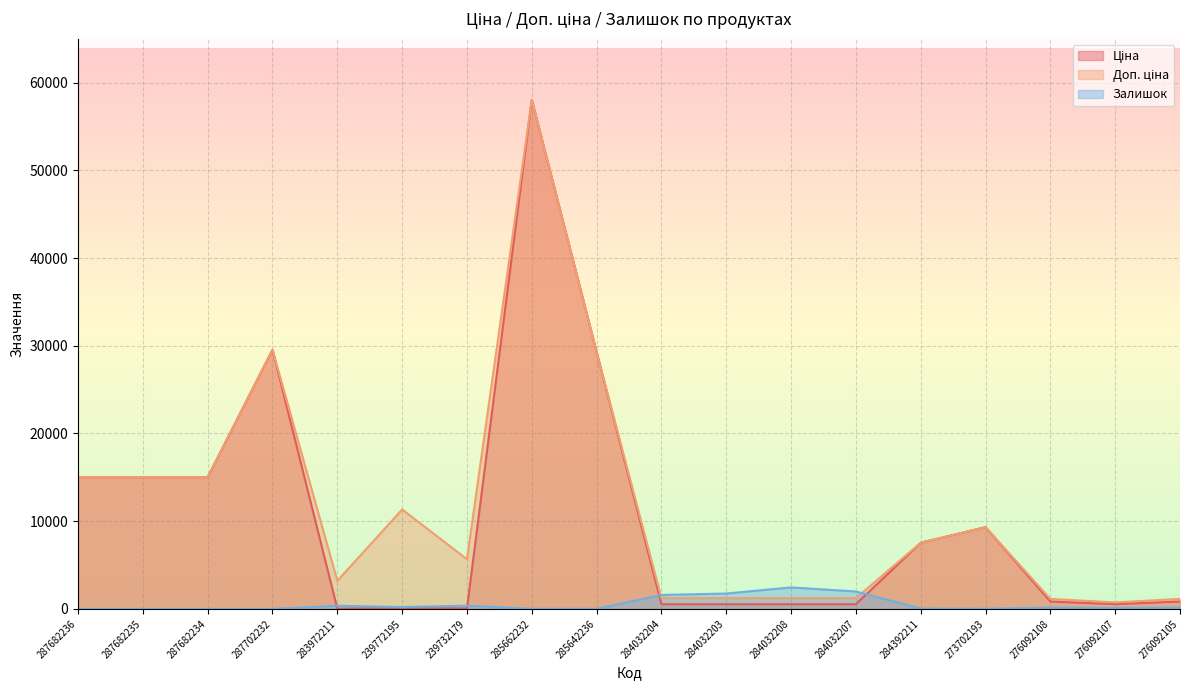

How many distinct data groups are displayed?

3